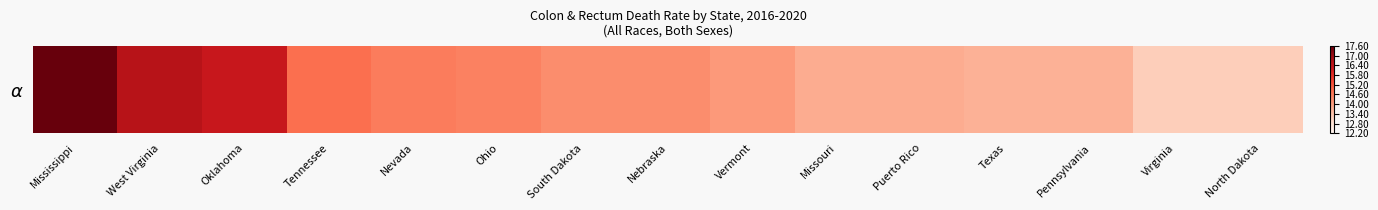

What is the average value?

14.6